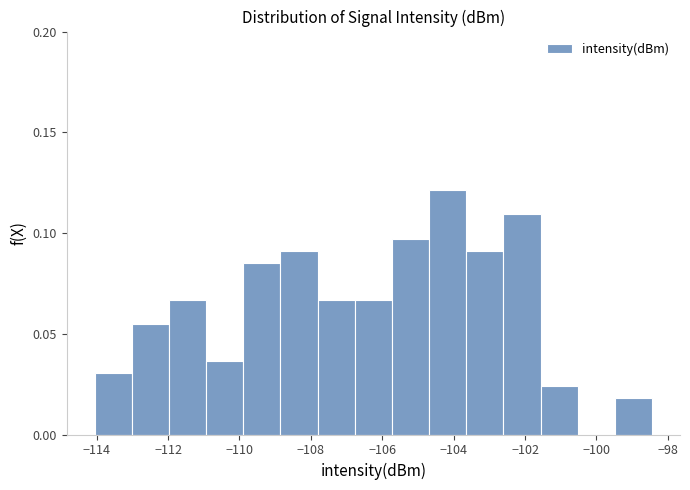

Reading left to right, list every bar in this chart as the range it spans on the x-axis followed by its height. Neither the bar edges nor the heights are printed on the chart, so give them approximately, as read against the axes.

-114.0 to -113.0: 0.030
-113.0 to -112.0: 0.055
-112.0 to -111.0: 0.065
-111.0 to -109.8: 0.035
-109.8 to -108.8: 0.085
-108.8 to -107.8: 0.090
-107.8 to -106.8: 0.065
-106.8 to -105.8: 0.065
-105.8 to -104.6: 0.095
-104.6 to -103.6: 0.120
-103.6 to -102.6: 0.090
-102.6 to -101.6: 0.110
-101.6 to -100.6: 0.025
-100.6 to -99.4: 0
-99.4 to -98.4: 0.020